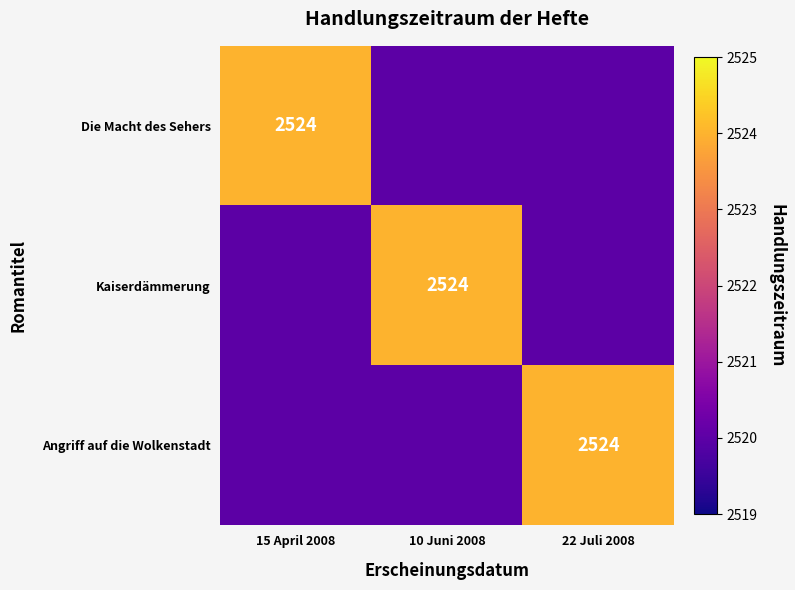

List the labels in order of Die Macht des Sehers value, smallest first.

10 Juni 2008, 22 Juli 2008, 15 April 2008